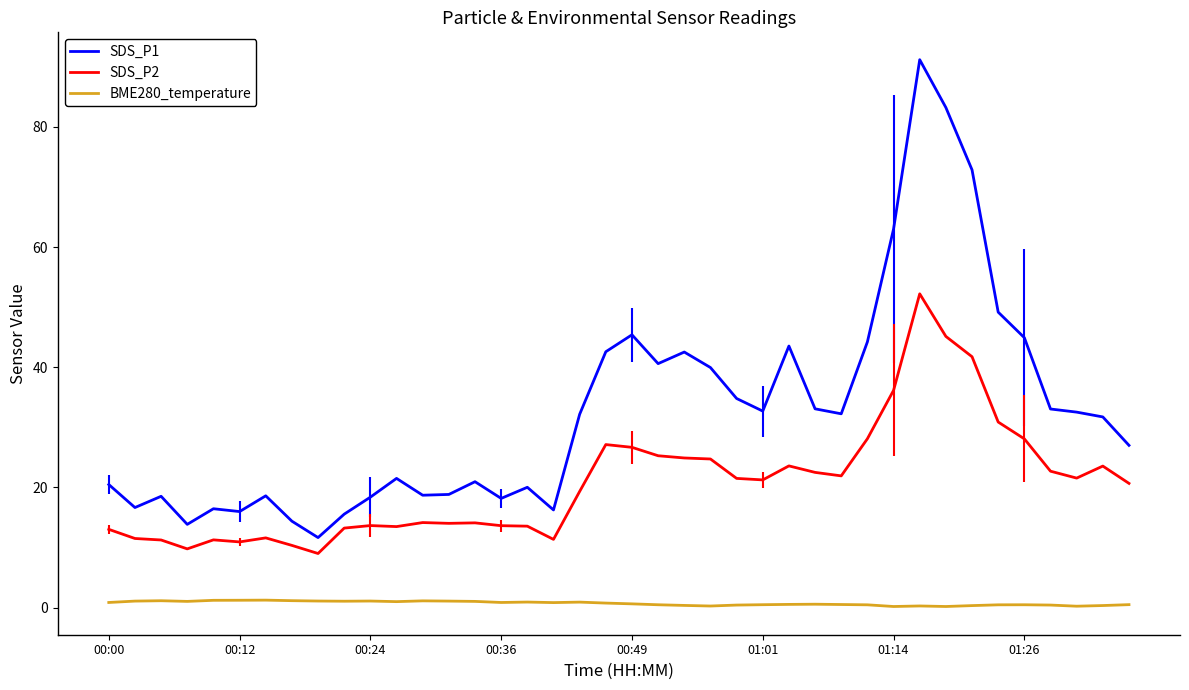

At how many categories does at least one series exceed 5?

40